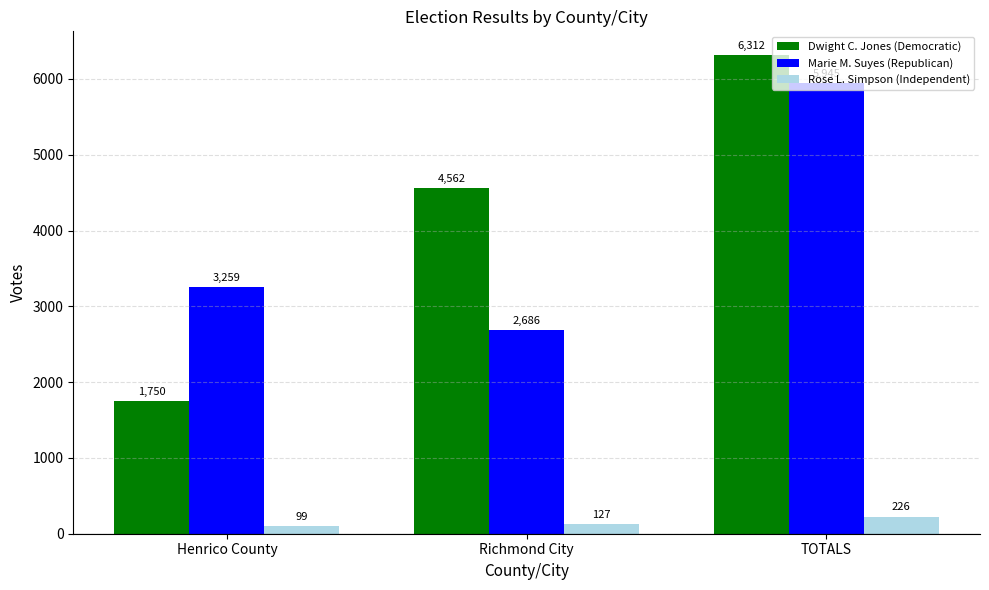

How many data points in Marie M. Suyes (Republican) are less than 3259?

1